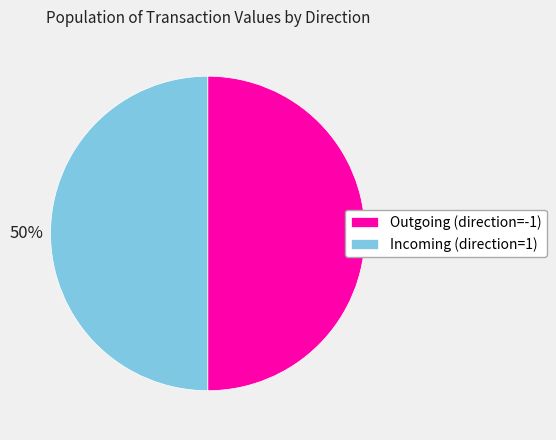

Approximately how many times larger is the value at Outgoing (direction=-1) compared to Incoming (direction=1)?

1.0